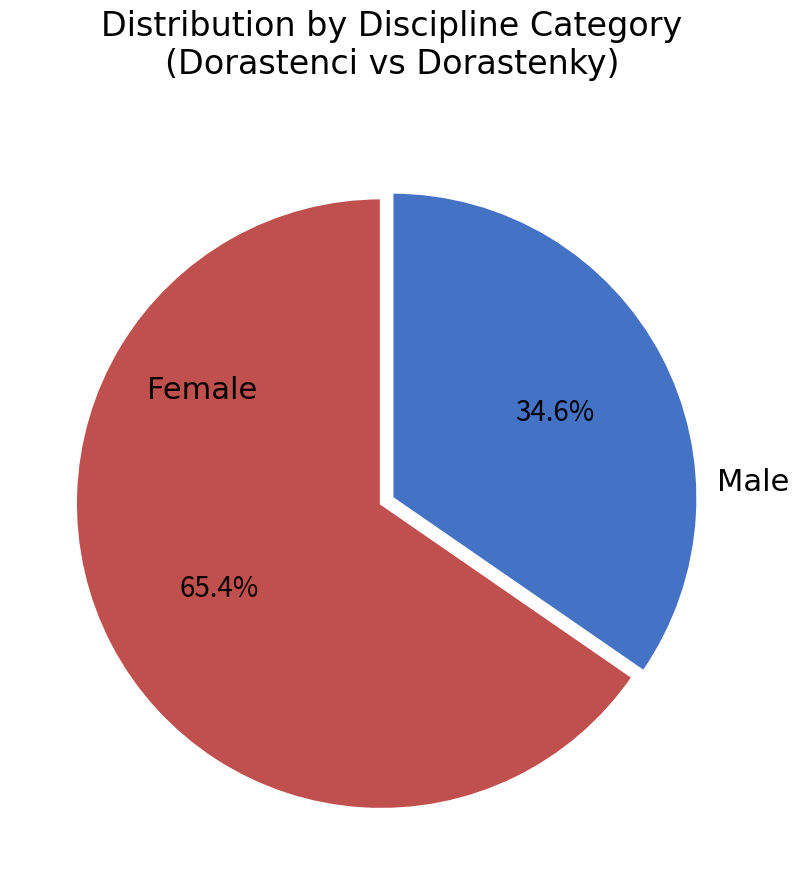

Is there any slice that represents more than half of the pie?

Yes